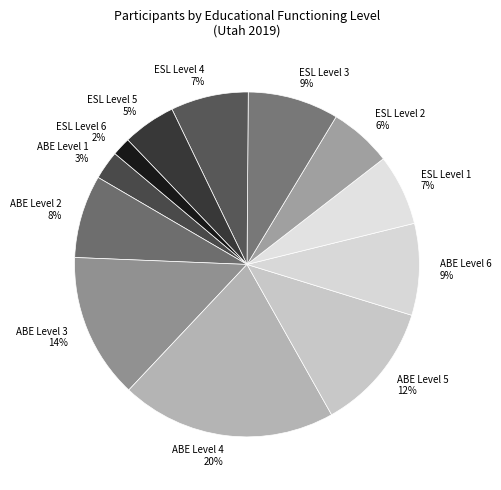

What is the ratio of the value at ABE Level 1 to the value at ESL Level 4?

0.4